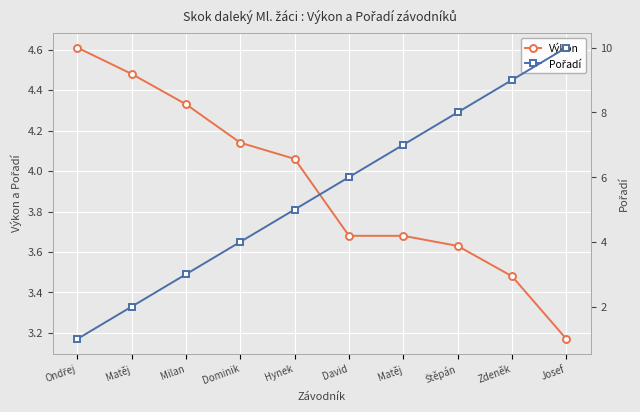

At which category is the sum across all series the highest?

Josef